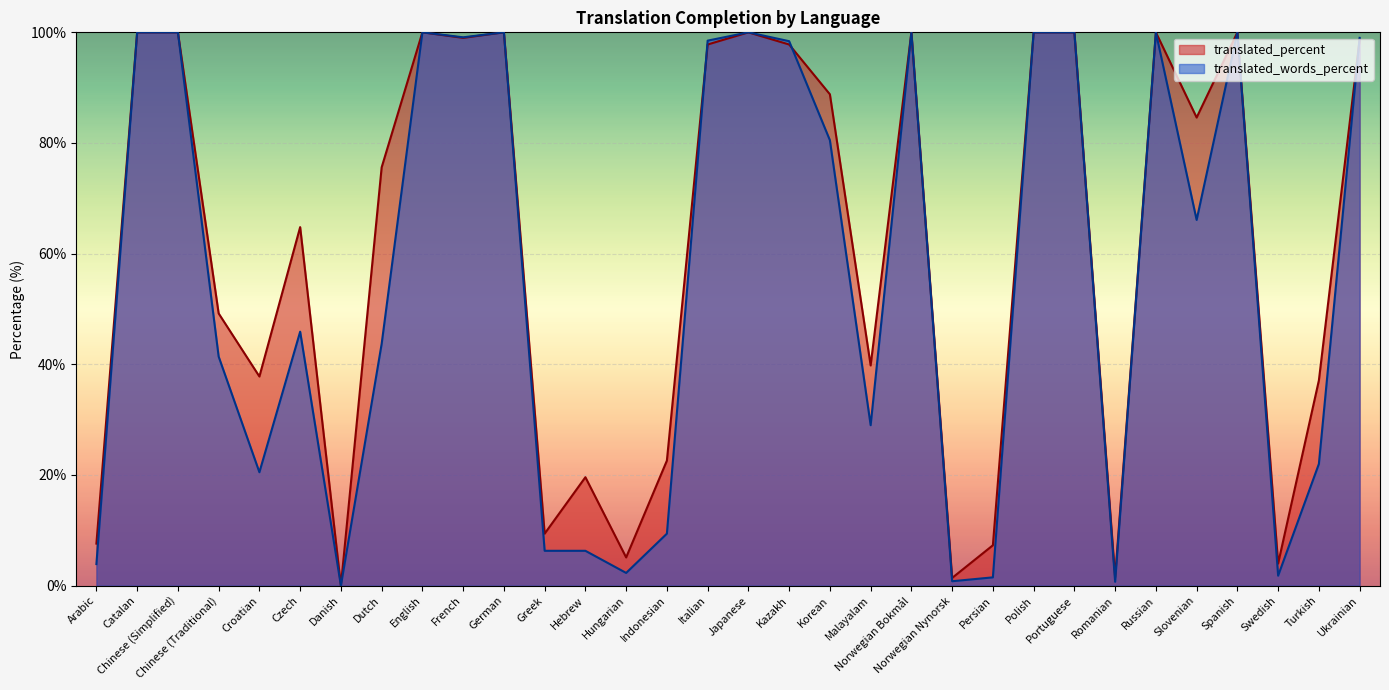

Is the value of translated_percent at Arabic greater than the value of translated_words_percent at French?

No